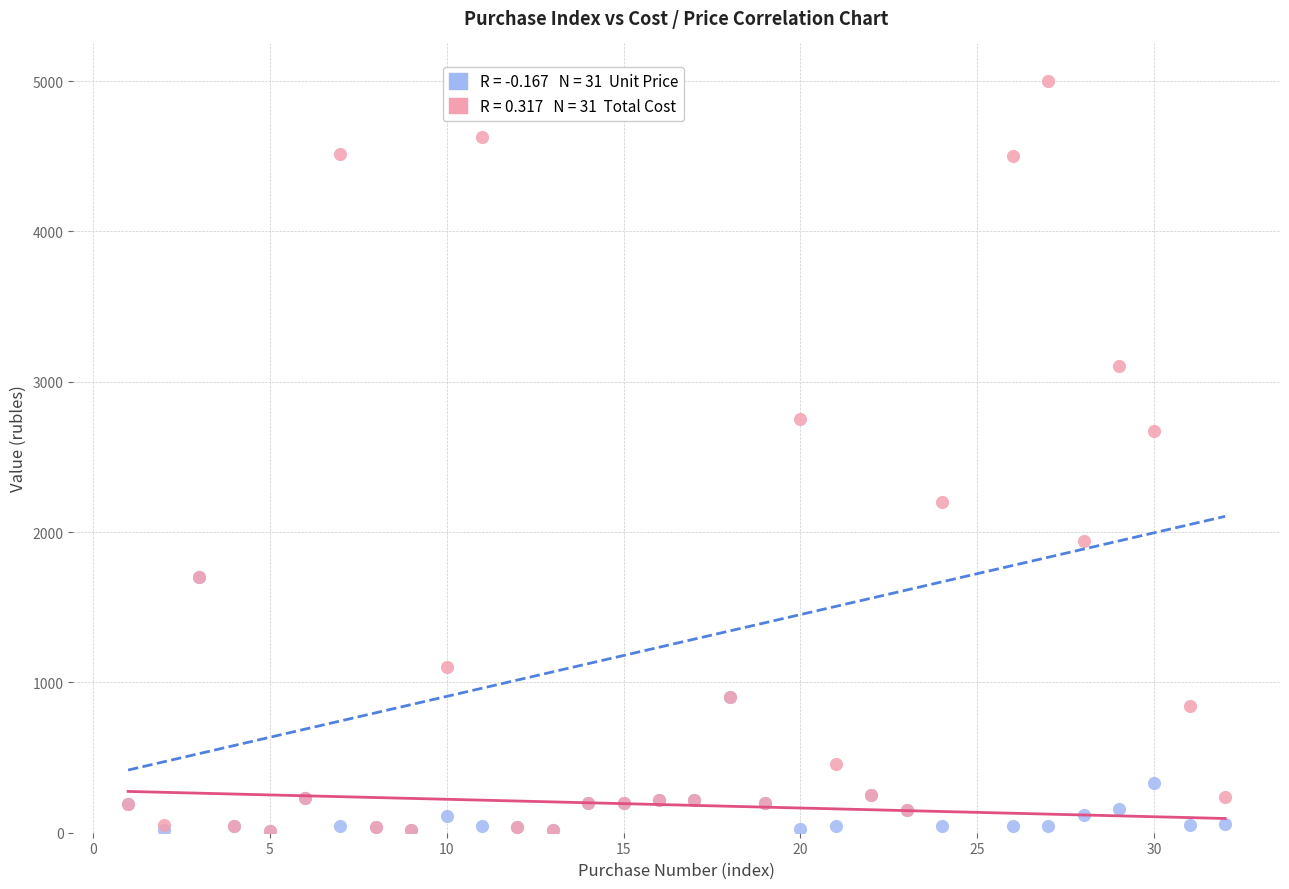

Across all series, what Y value is closest to 2507?

2671.0